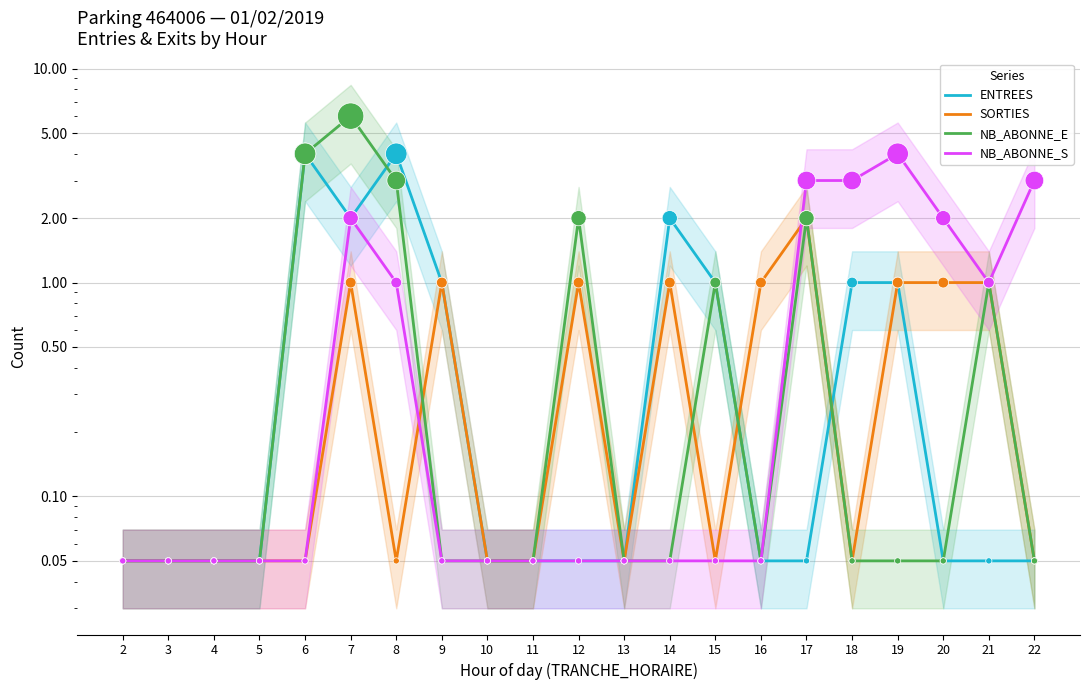

What is the total value across all series at 8?

8.1